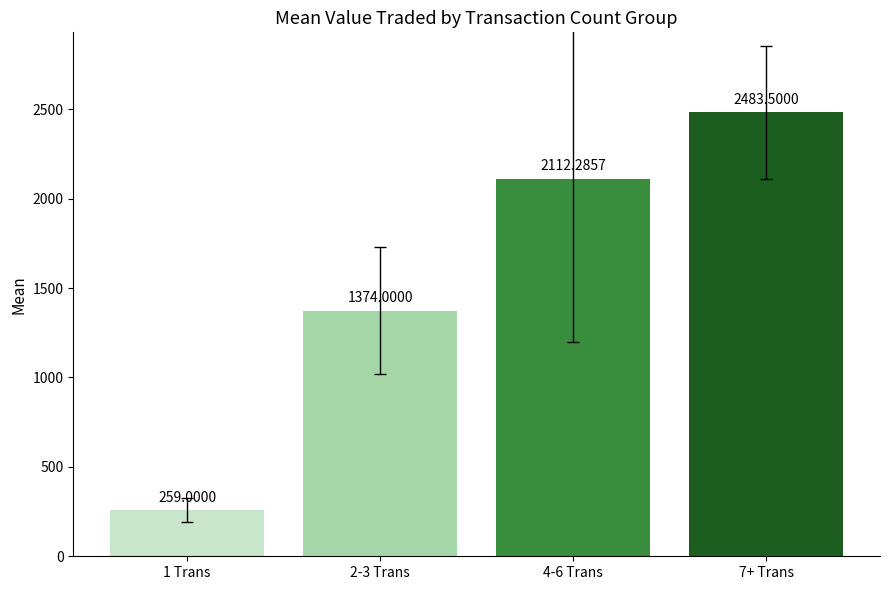

How many values are below 2112?

2